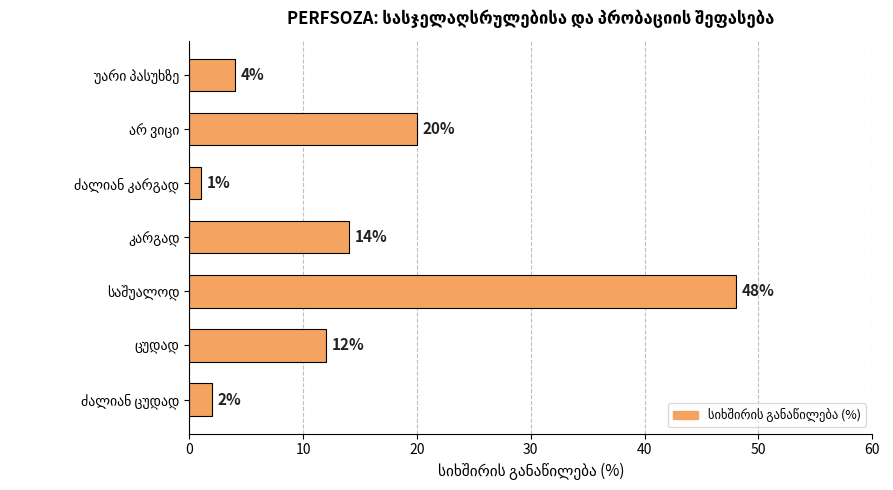

What is the difference between the maximum and minimum values?

47